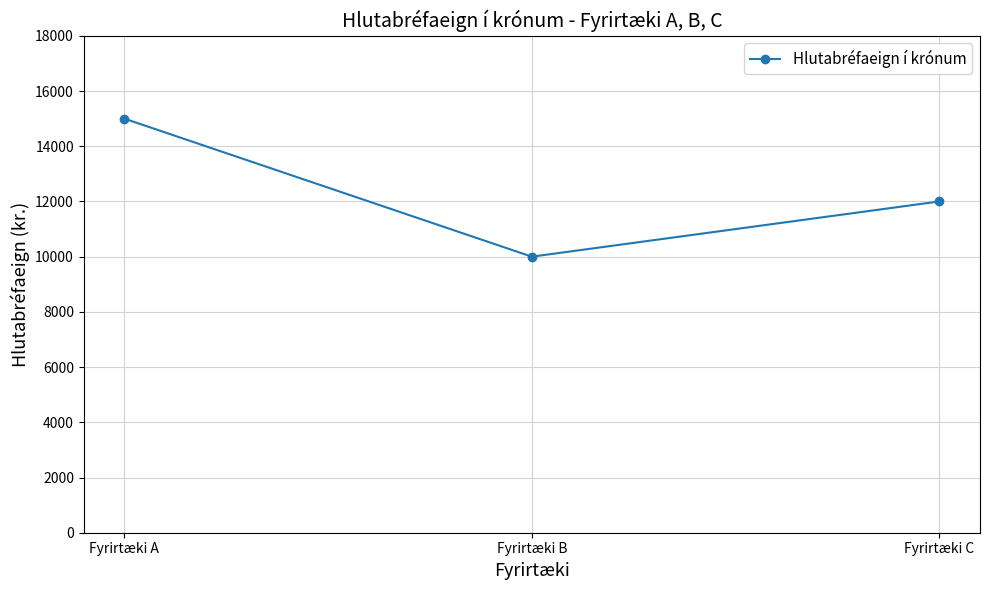

What is the difference between the values at Fyrirtæki C and Fyrirtæki A?

3000